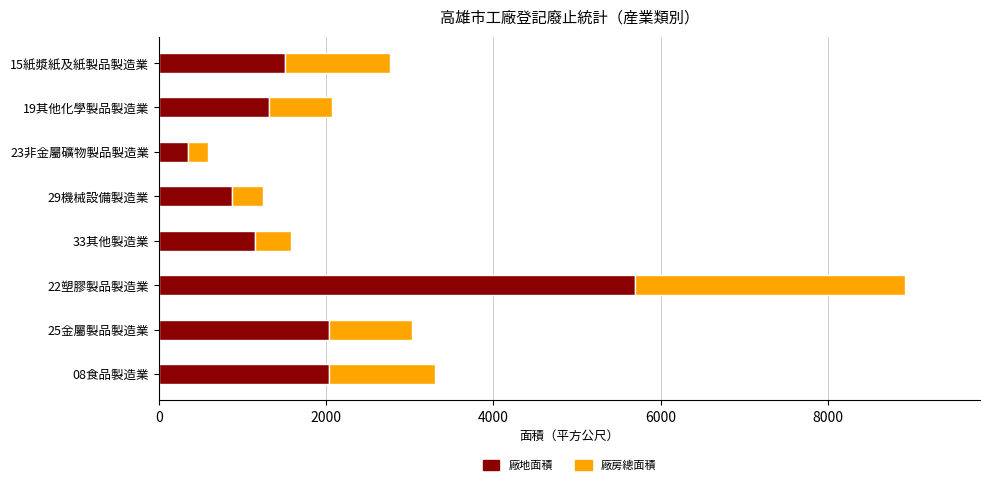

What is the sum of all 廠地面積 values?

14964.5